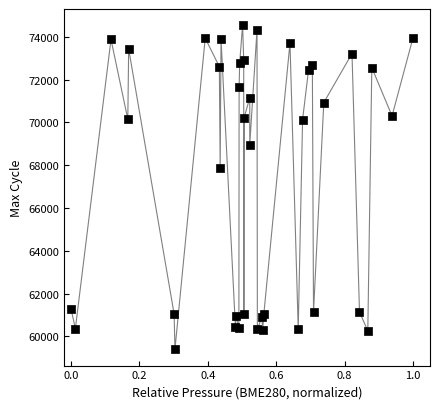

What Y value in the scatter plot is closest to 66969?

67877